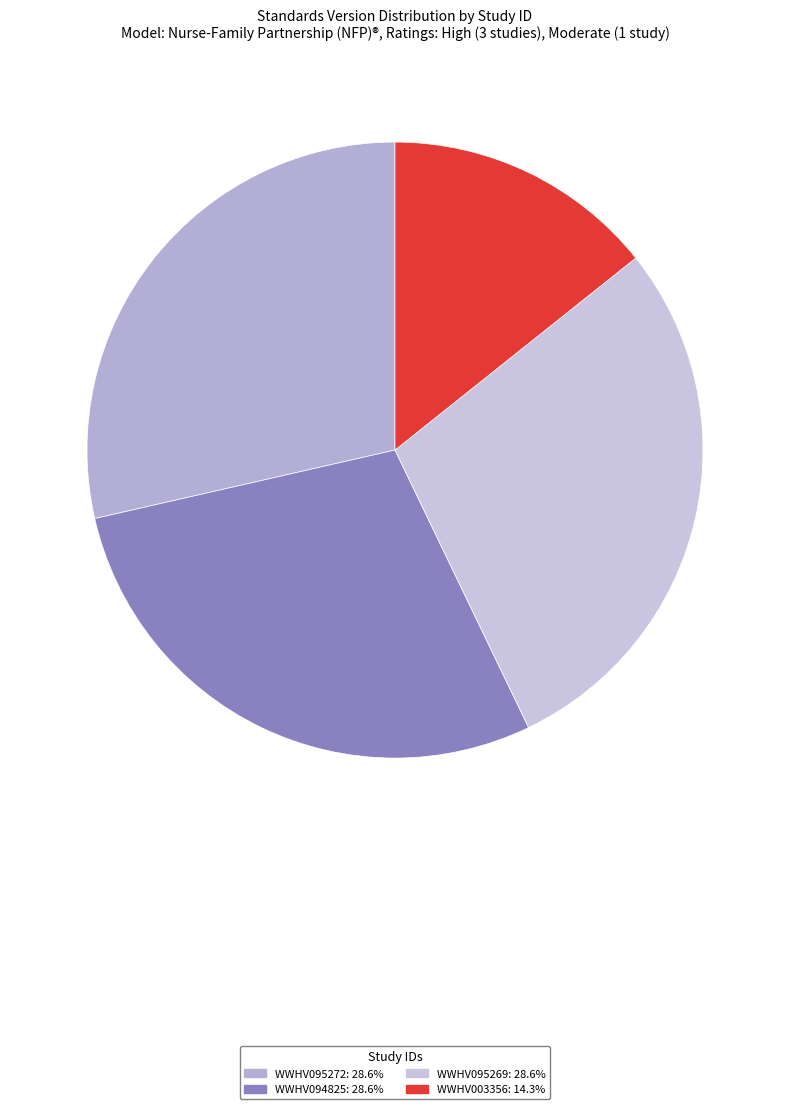

Count the number of slices in the pie.

4